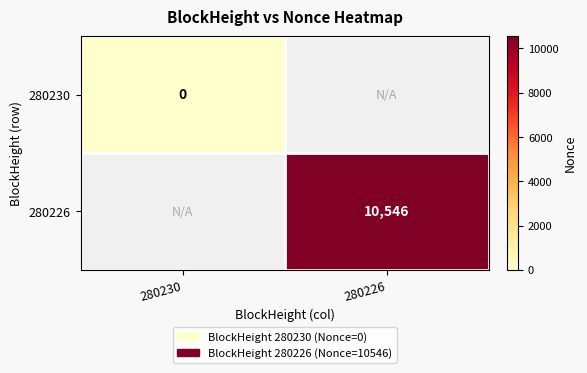

The value of 280226 at 280226 is 10546. True or false?

True